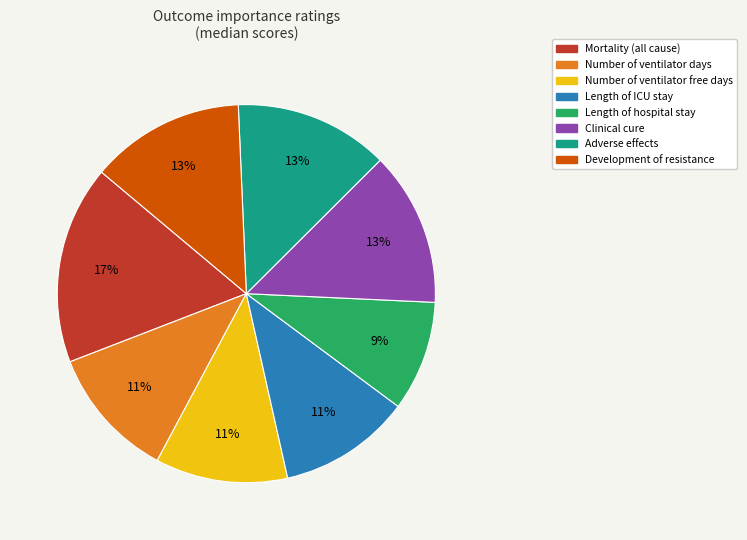

Is the sum of Length of hospital stay and Number of ventilator free days greater than half?

No